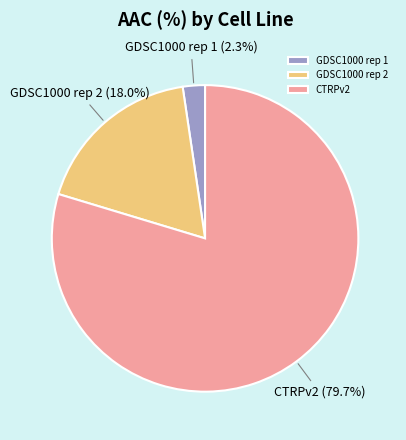

Does any single category account for the majority?

Yes